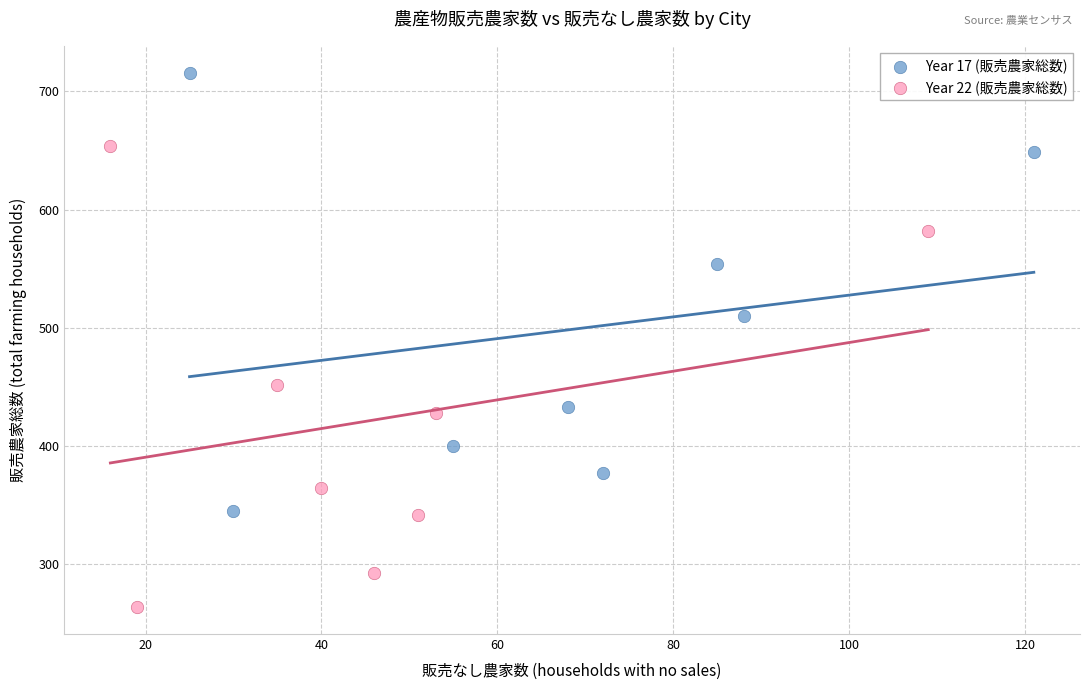

Which series reaches the minimum Y coordinate?

Year 22 (販売農家総数)